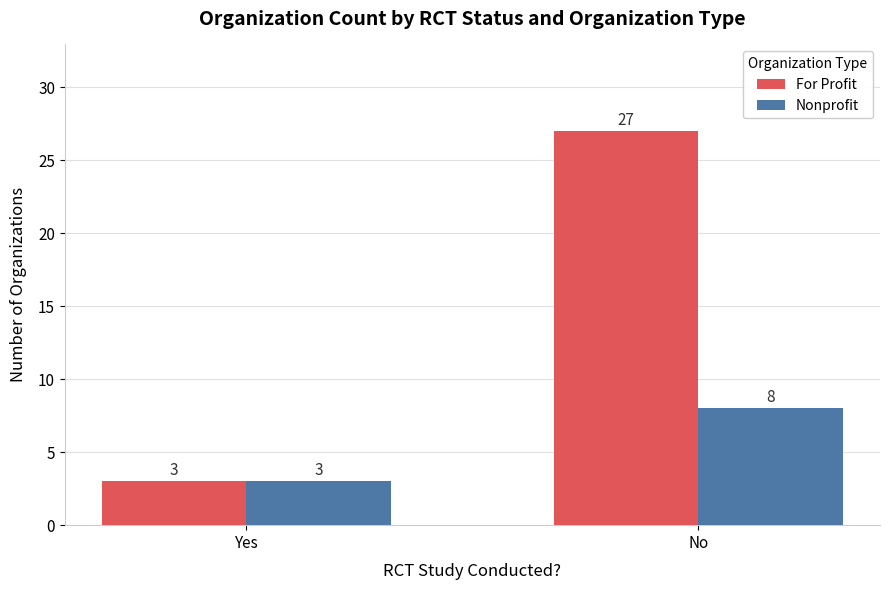

Rank the series by their average value, from highest to lowest.

For Profit, Nonprofit